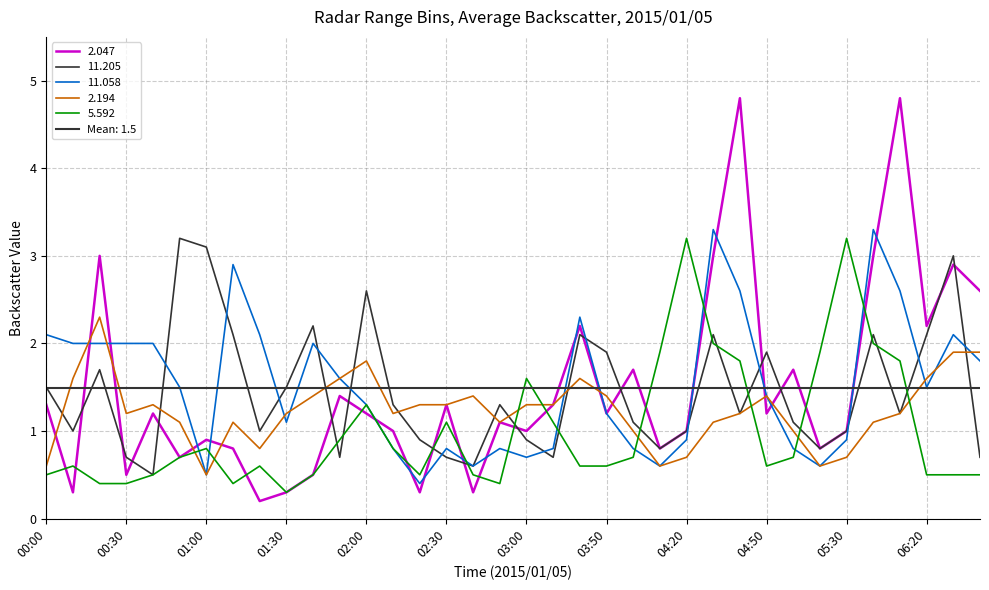

Reading left to right, list all the values displayed in this chart.

2.047: 1.3	0.3	3.0	0.5	1.2	0.7	0.9	0.8	0.2	0.3	0.5	1.4	1.2	1.0	0.3	1.3	0.3	1.1	1.0	1.3	2.2	1.2	1.7	0.8	1.0	3.0	4.8	1.2	1.7	0.8	1.0	3.0	4.8	2.2	2.9	2.6
11.205: 1.5	1.0	1.7	0.7	0.5	3.2	3.1	2.1	1.0	1.5	2.2	0.7	2.6	1.3	0.9	0.7	0.6	1.3	0.9	0.7	2.1	1.9	1.1	0.8	1.0	2.1	1.2	1.9	1.1	0.8	1.0	2.1	1.2	2.1	3.0	0.7
11.058: 2.1	2.0	2.0	2.0	2.0	1.5	0.5	2.9	2.1	1.1	2.0	1.6	1.3	0.8	0.4	0.8	0.6	0.8	0.7	0.8	2.3	1.2	0.8	0.6	0.9	3.3	2.6	1.4	0.8	0.6	0.9	3.3	2.6	1.5	2.1	1.8
2.194: 0.6	1.6	2.3	1.2	1.3	1.1	0.5	1.1	0.8	1.2	1.4	1.6	1.8	1.2	1.3	1.3	1.4	1.1	1.3	1.3	1.6	1.4	1.0	0.6	0.7	1.1	1.2	1.4	1.0	0.6	0.7	1.1	1.2	1.6	1.9	1.9
5.592: 0.5	0.6	0.4	0.4	0.5	0.7	0.8	0.4	0.6	0.3	0.5	0.9	1.3	0.8	0.5	1.1	0.5	0.4	1.6	1.1	0.6	0.6	0.7	1.9	3.2	2.0	1.8	0.6	0.7	1.9	3.2	2.0	1.8	0.5	0.5	0.5